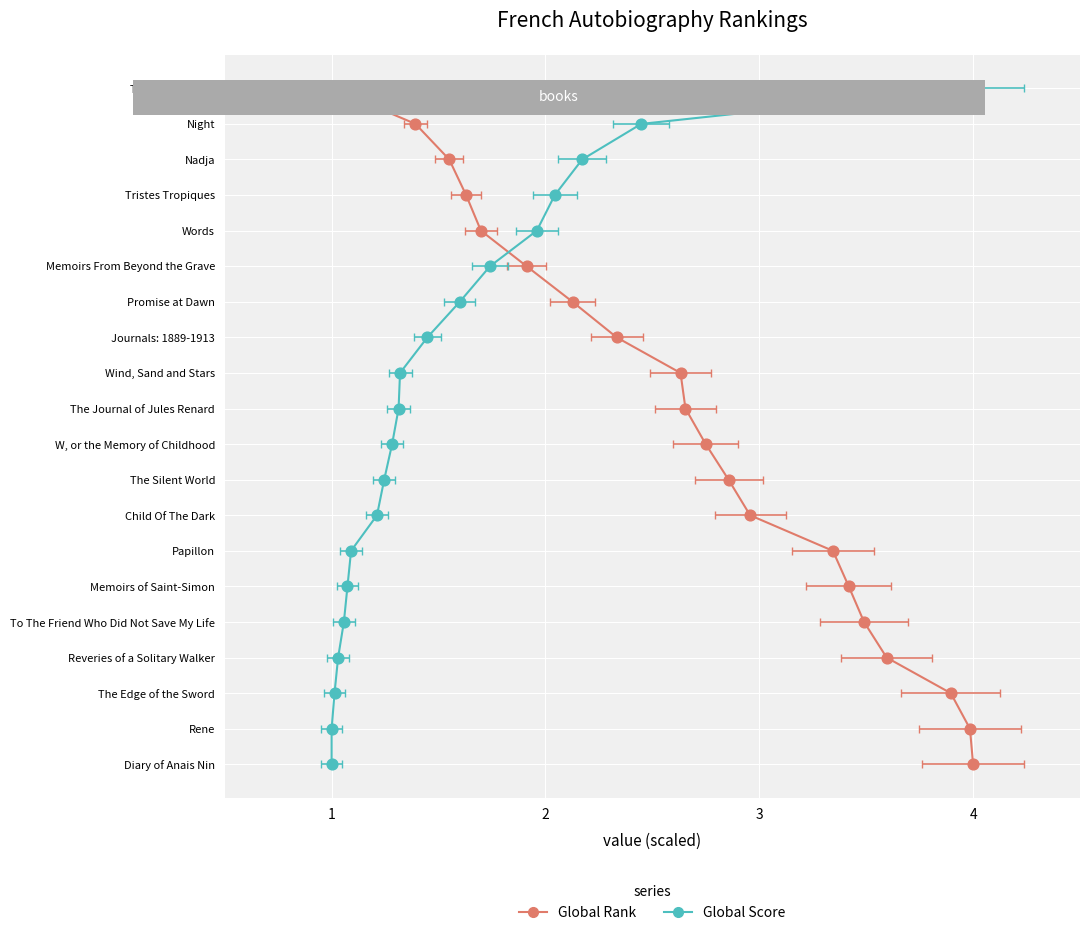

What are all the series names shown in the legend?

Global Rank, Global Score